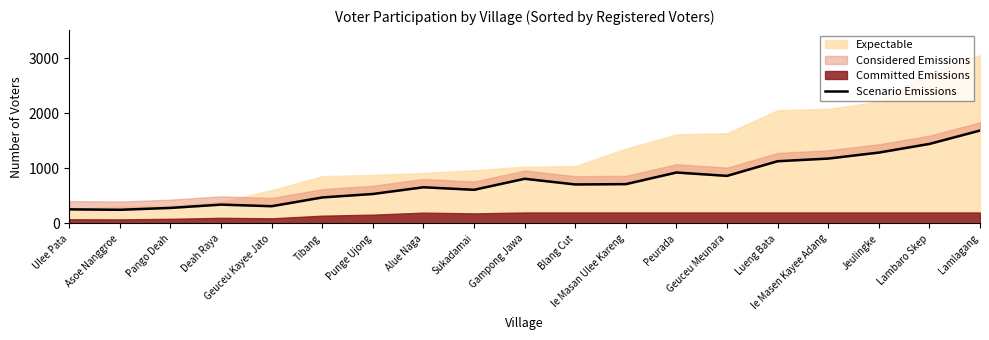

Is it true that the value at Peurada is 256?

False